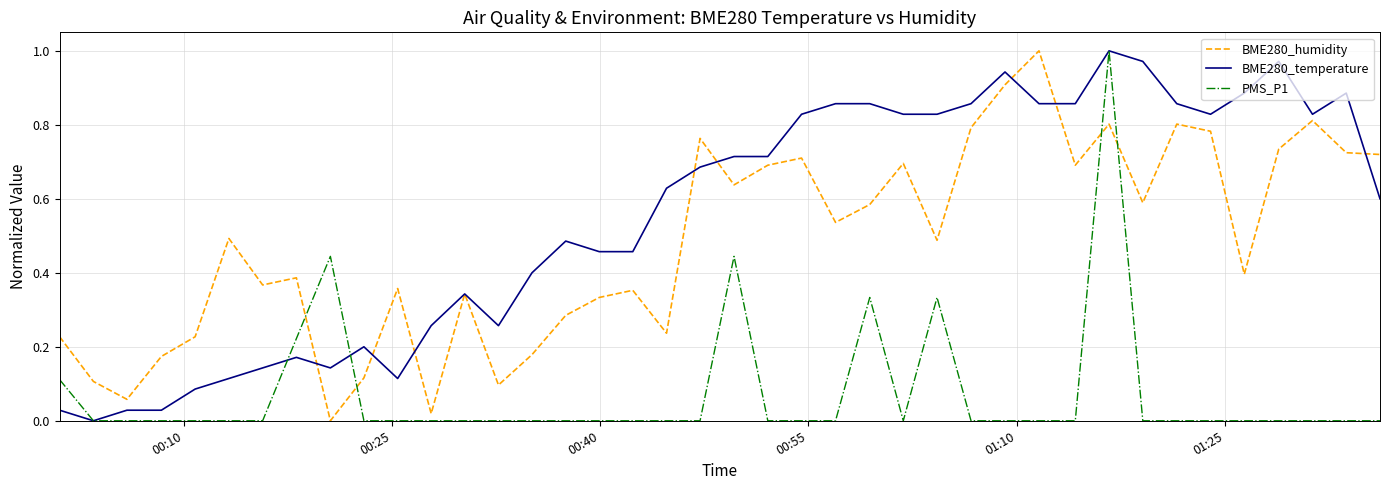

Which series has the largest total across all categories?

BME280_temperature